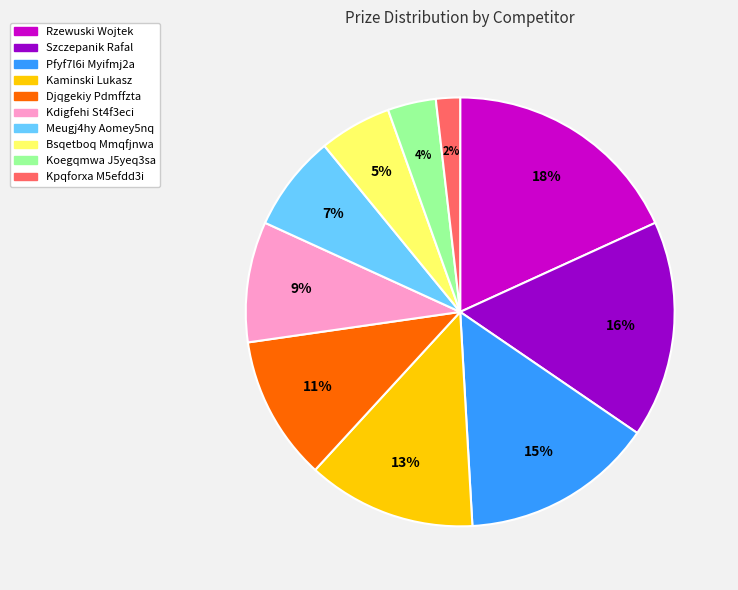

Rank the categories by value from highest to lowest.

Rzewuski Wojtek, Szczepanik Rafal, Pfyf7l6i Myifmj2a, Kaminski Lukasz, Djqgekiy Pdmffzta, Kdigfehi St4f3eci, Meugj4hy Aomey5nq, Bsqetboq Mmqfjnwa, Koegqmwa J5yeq3sa, Kpqforxa M5efdd3i